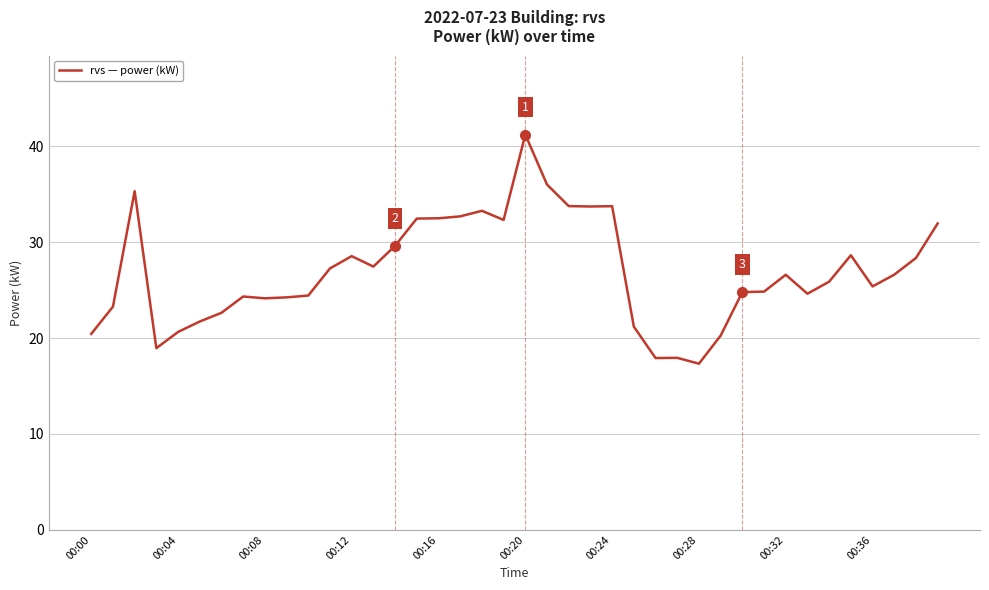

What is the minimum value shown in the chart?

17.3